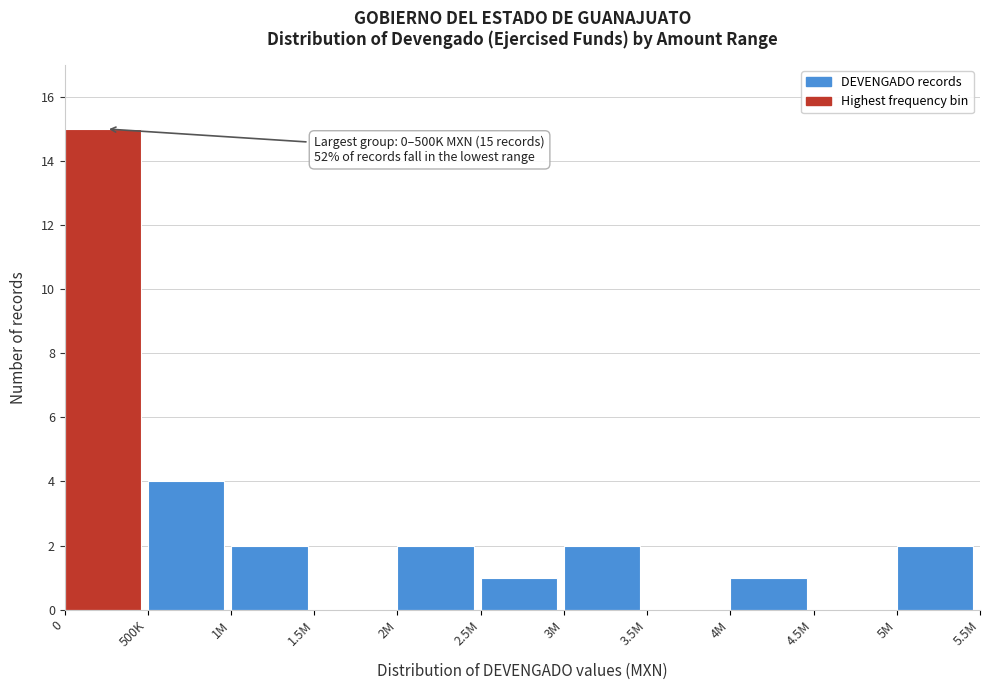

Reading left to right, what are all the values shown in this chart?

0=15	500K=4	1M=2	1.5M=0	2M=2	2.5M=1	3M=2	3.5M=0	4M=1	4.5M=0	5M=2